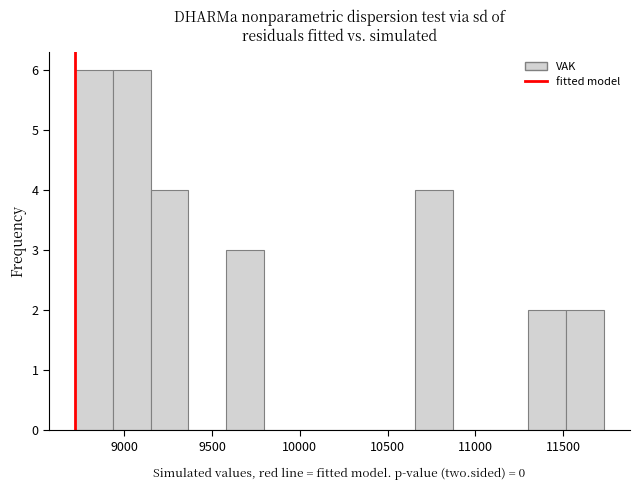

Reading left to right, transcribe this chart: for each bar, give the range it covers on the x-axis and its height. Neither the bar edges nor the heights are printed on the chart, so give them approximately, as read against the axes.

8700 to 8950: 6
8950 to 9150: 6
9150 to 9350: 4
9350 to 9600: 0
9600 to 9800: 3
9800 to 10000: 0
10000 to 10250: 0
10250 to 10450: 0
10450 to 10650: 0
10650 to 10850: 4
10850 to 11100: 0
11100 to 11300: 0
11300 to 11500: 2
11500 to 11750: 2